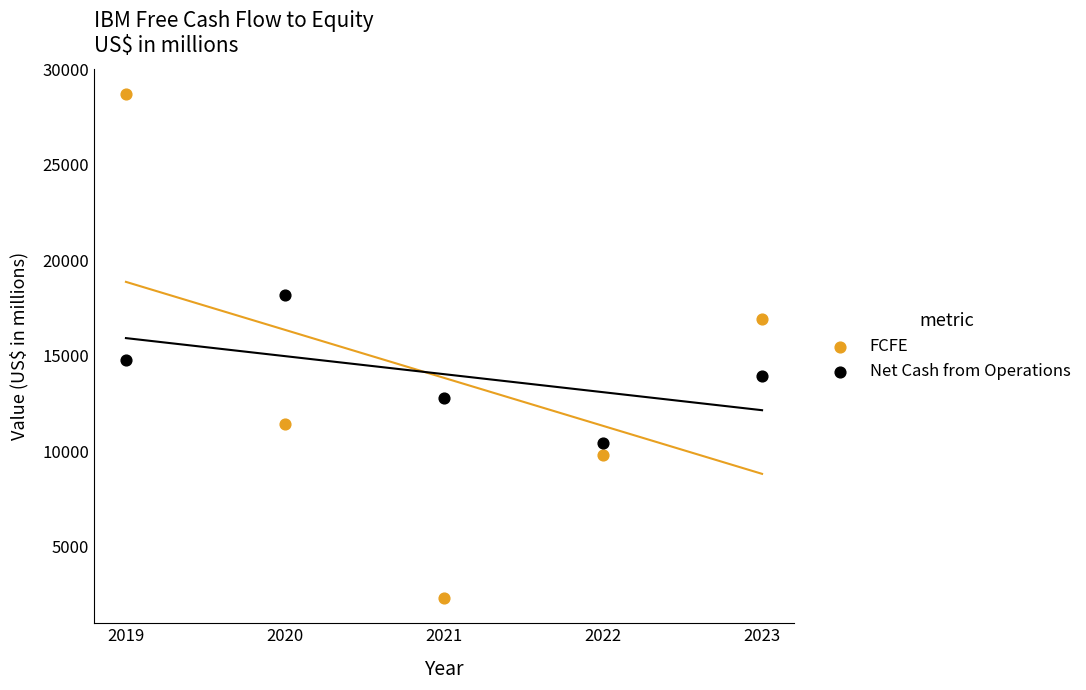

Across all data points, what is the range of X values (max minus min)?

4